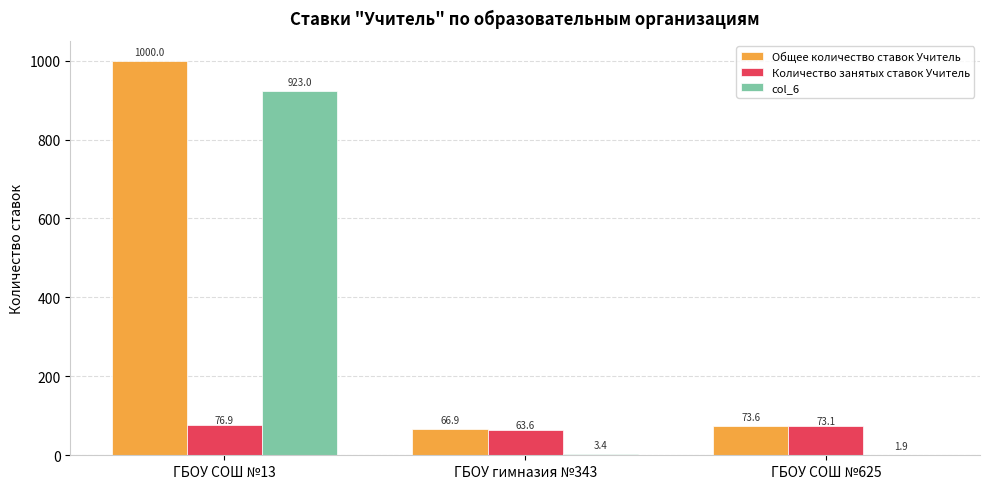

Is the value of Общее количество ставок Учитель at ГБОУ СОШ №13 greater than the value of Количество занятых ставок Учитель at ГБОУ гимназия №343?

Yes